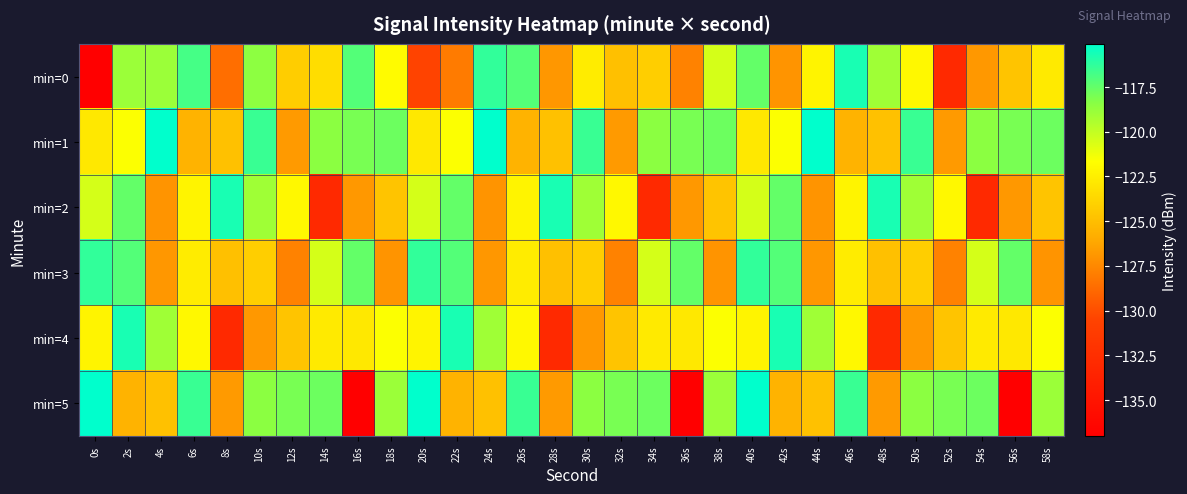

Reading left to right, extract all data points from this chart.

min=0: 0s=-137.0	2s=-118.9	4s=-118.9	6s=-116.8	8s=-128.6	10s=-118.5	12s=-124.2	14s=-123.4	16s=-117.1	18s=-121.8	20s=-130.4	22s=-128.0	24s=-116.3	26s=-117.1	28s=-126.8	30s=-122.6	32s=-124.9	34s=-124.2	36s=-127.7	38s=-120.5	40s=-117.5	42s=-127.0	44s=-122.2	46s=-115.7	48s=-119.0	50s=-122.0	52s=-133.0	54s=-126.8	56s=-124.7	58s=-122.7
min=1: 0s=-122.8	2s=-121.6	4s=-115.1	6s=-125.5	8s=-124.8	10s=-116.5	12s=-126.7	14s=-118.5	16s=-118.0	18s=-117.7	20s=-122.8	22s=-121.6	24s=-115.1	26s=-125.5	28s=-124.8	30s=-116.5	32s=-126.7	34s=-118.5	36s=-118.0	38s=-117.7	40s=-122.8	42s=-121.6	44s=-115.1	46s=-125.5	48s=-124.8	50s=-116.5	52s=-126.7	54s=-118.5	56s=-118.0	58s=-117.7
min=2: 0s=-120.5	2s=-117.5	4s=-127.0	6s=-122.2	8s=-115.7	10s=-119.0	12s=-122.0	14s=-133.0	16s=-126.8	18s=-124.7	20s=-120.5	22s=-117.5	24s=-127.0	26s=-122.2	28s=-115.7	30s=-119.0	32s=-122.0	34s=-133.0	36s=-126.8	38s=-124.7	40s=-120.5	42s=-117.5	44s=-127.0	46s=-122.2	48s=-115.7	50s=-119.0	52s=-122.0	54s=-133.0	56s=-126.8	58s=-124.7
min=3: 0s=-116.3	2s=-117.1	4s=-126.8	6s=-122.6	8s=-124.9	10s=-124.2	12s=-127.7	14s=-120.5	16s=-117.5	18s=-127.0	20s=-116.3	22s=-117.1	24s=-126.8	26s=-122.6	28s=-124.9	30s=-124.2	32s=-127.7	34s=-120.5	36s=-117.5	38s=-127.0	40s=-116.3	42s=-117.1	44s=-126.8	46s=-122.6	48s=-124.9	50s=-124.2	52s=-127.7	54s=-120.5	56s=-117.5	58s=-127.0
min=4: 0s=-122.2	2s=-115.7	4s=-119.0	6s=-122.0	8s=-133.0	10s=-126.8	12s=-124.7	14s=-122.7	16s=-122.8	18s=-121.6	20s=-122.2	22s=-115.7	24s=-119.0	26s=-122.0	28s=-133.0	30s=-126.8	32s=-124.7	34s=-122.7	36s=-122.8	38s=-121.6	40s=-122.2	42s=-115.7	44s=-119.0	46s=-122.0	48s=-133.0	50s=-126.8	52s=-124.7	54s=-122.7	56s=-122.8	58s=-121.6
min=5: 0s=-115.1	2s=-125.5	4s=-124.8	6s=-116.5	8s=-126.7	10s=-118.5	12s=-118.0	14s=-117.7	16s=-137.0	18s=-118.9	20s=-115.1	22s=-125.5	24s=-124.8	26s=-116.5	28s=-126.7	30s=-118.5	32s=-118.0	34s=-117.7	36s=-137.0	38s=-118.9	40s=-115.1	42s=-125.5	44s=-124.8	46s=-116.5	48s=-126.7	50s=-118.5	52s=-118.0	54s=-117.7	56s=-137.0	58s=-118.9